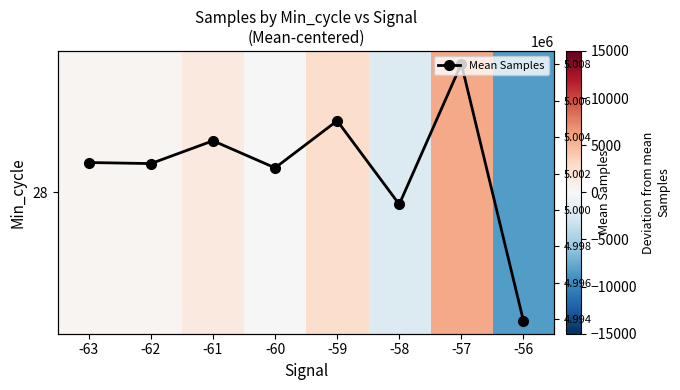

What is the minimum value shown in the chart?

-8397.4